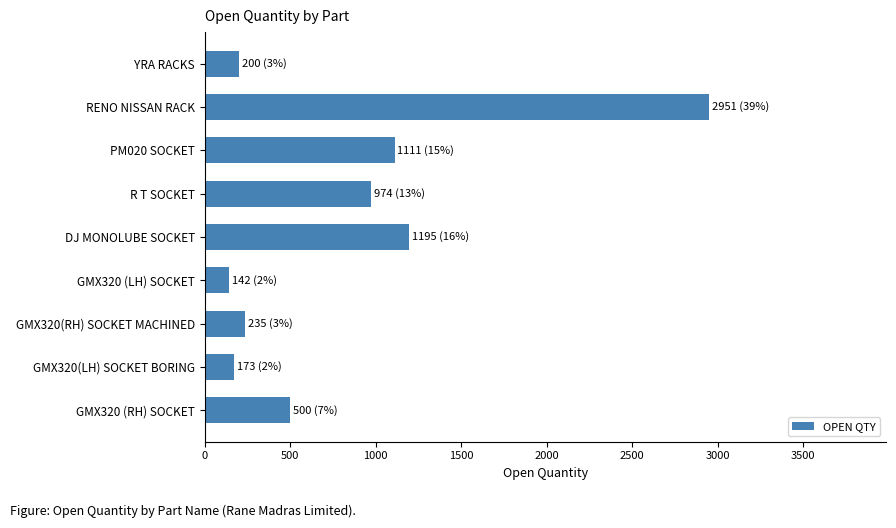

What is the change in value from R T SOCKET to DJ MONOLUBE SOCKET?

+221